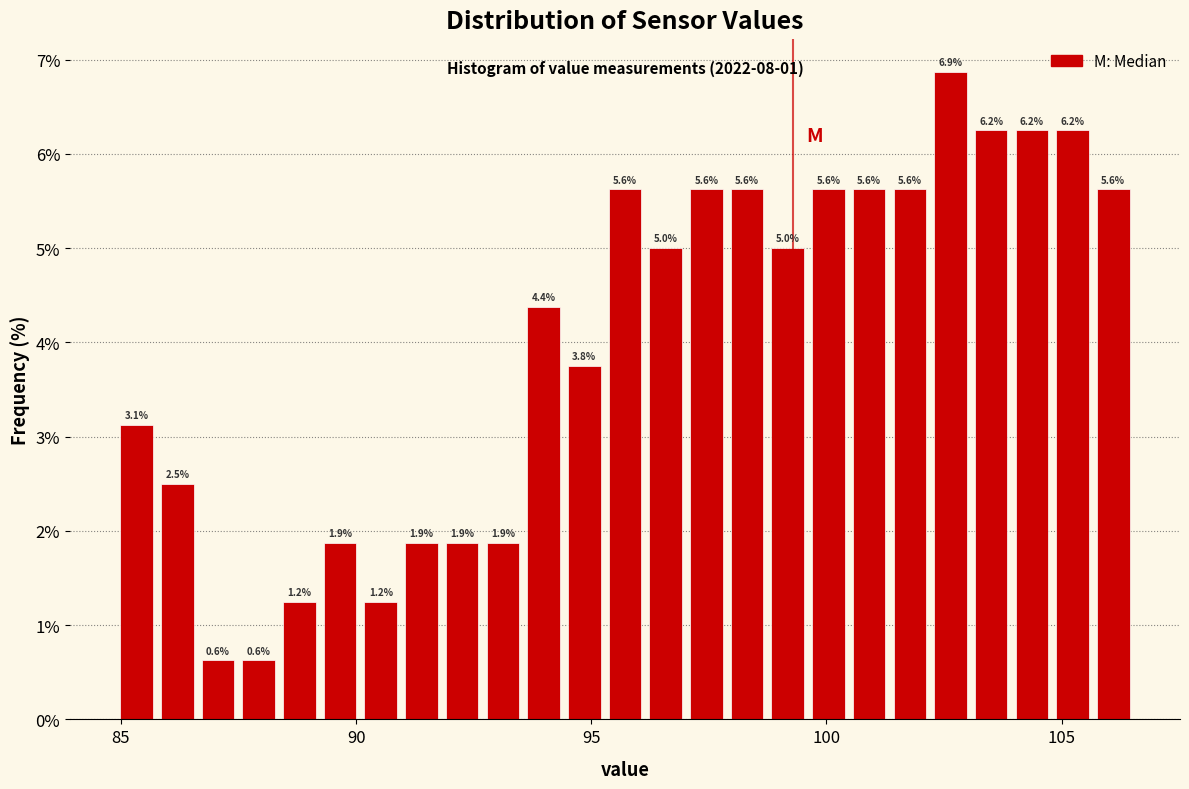

Around what value on the x-axis is the tallest bar? Give the approximate position of its centre, as read against the axis.

102.5